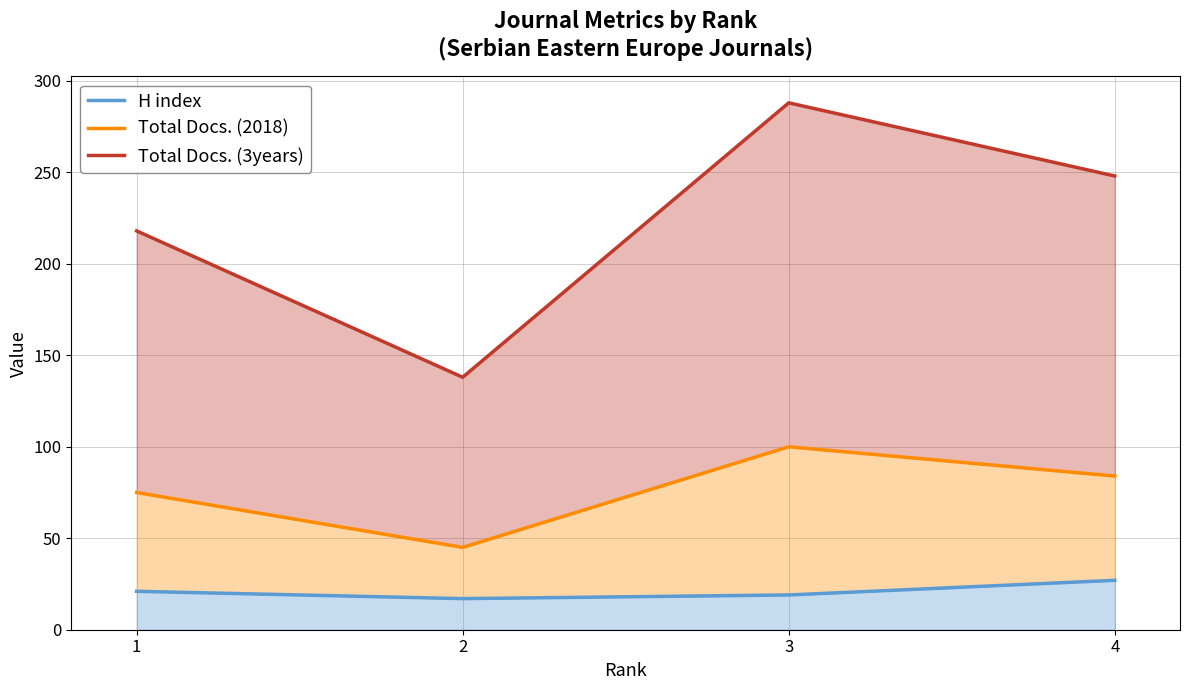

Which has a higher value, 4 or 2?

4